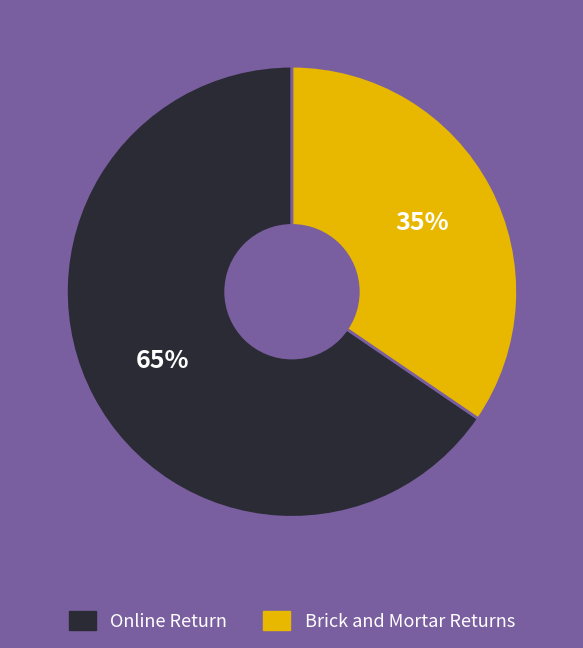

To the nearest percent, what is the average slice percentage?

50%